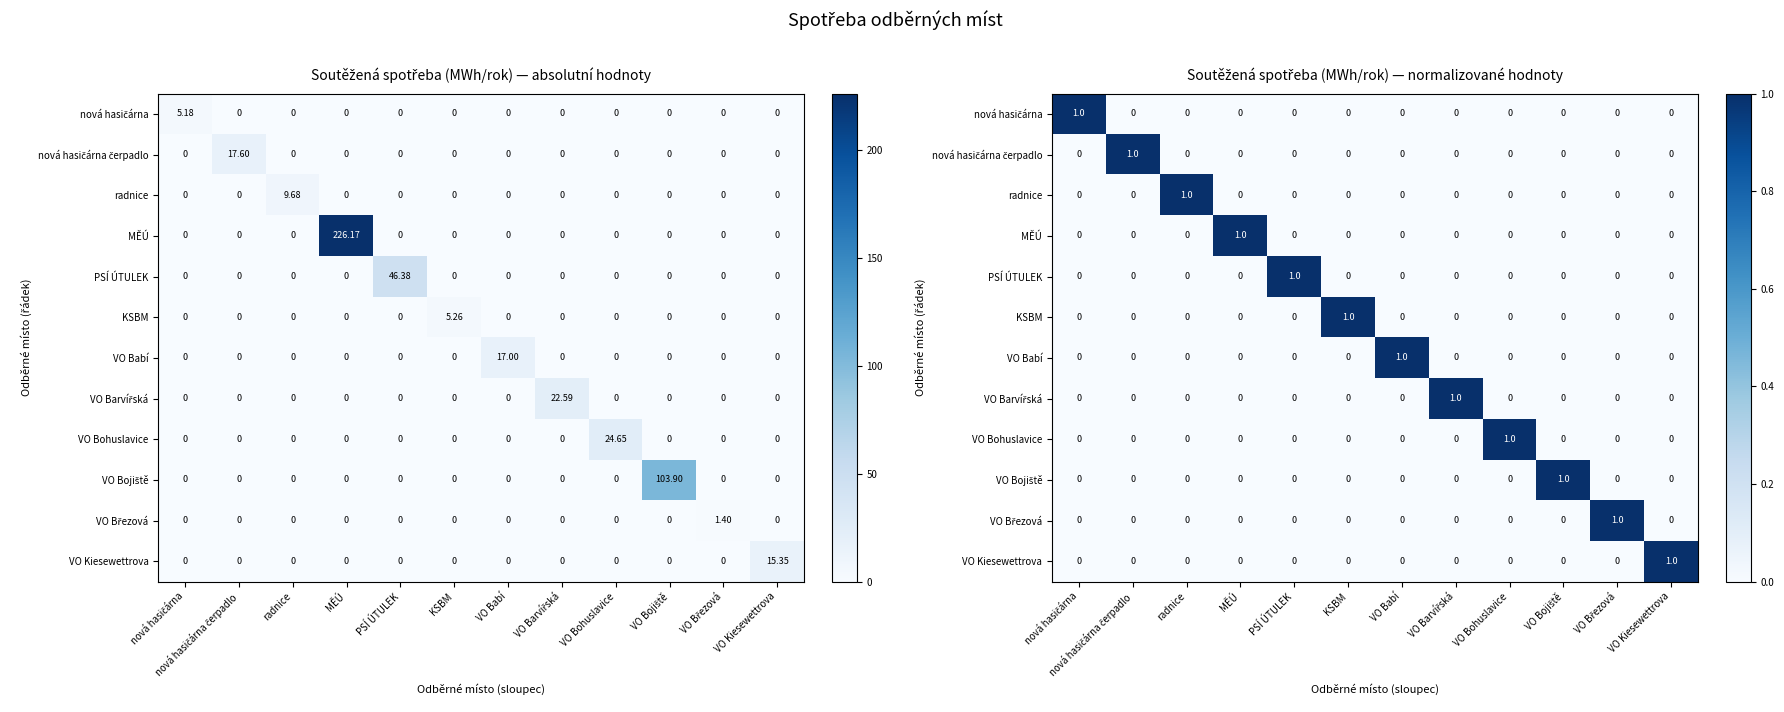

How many positive values does the radnice series have?

1